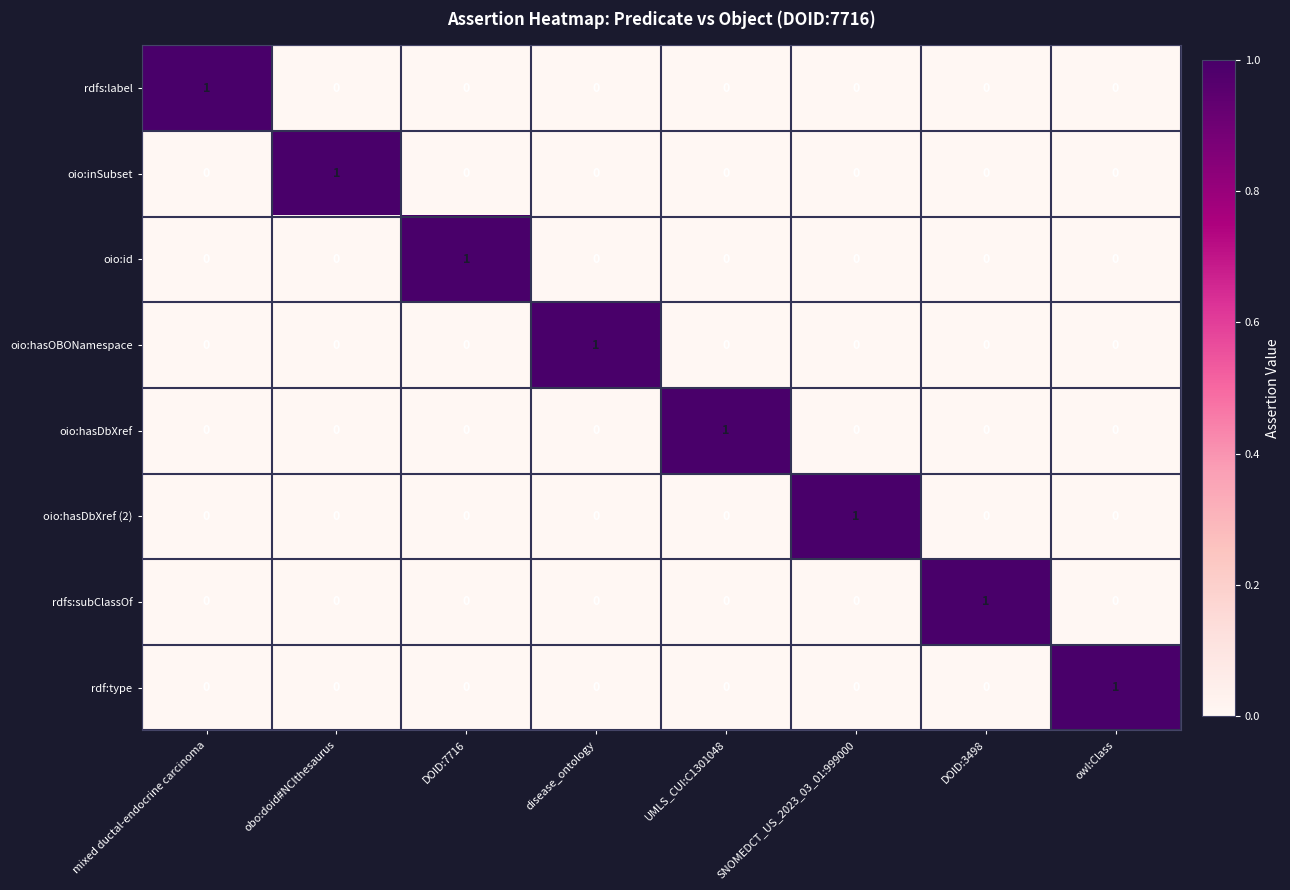

Is the value of rdfs:label at obo:doid#NCIthesaurus greater than the value of rdfs:subClassOf at DOID:3498?

No